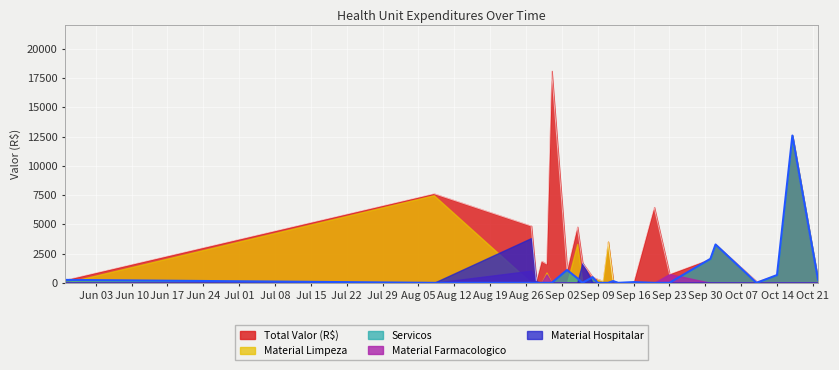

True or false: Material Farmacologico and Material Limpeza intersect in this chart.

False